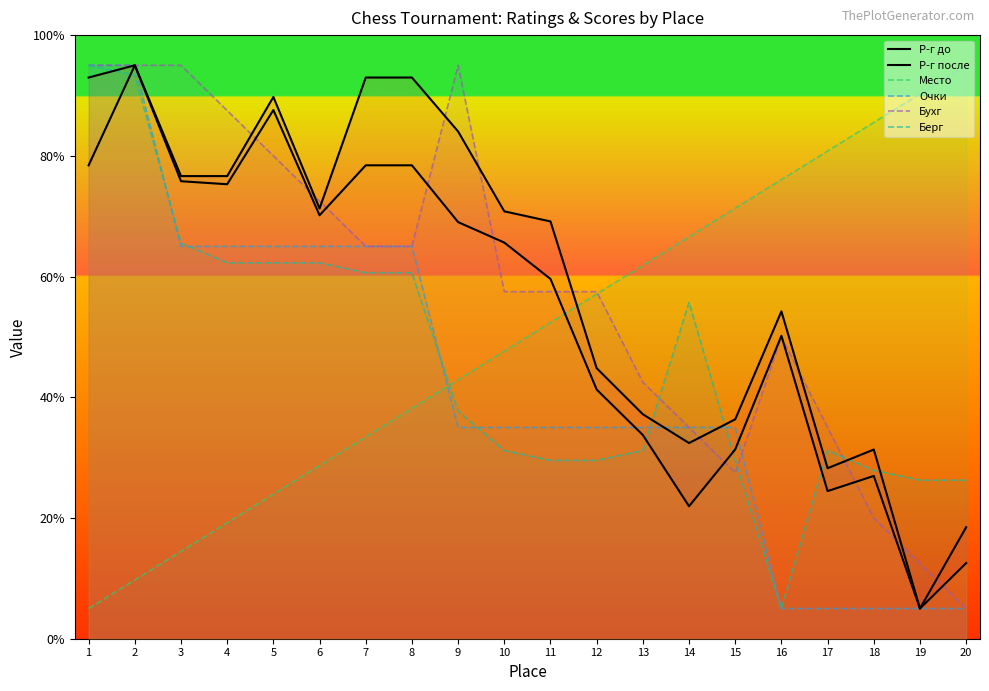

Reading left to right, extract all data points from this chart.

Р-г до: 93.0	95.0	76.6	76.6	89.8	71.3	93.0	93.0	84.0	70.8	69.1	44.8	37.2	32.4	36.4	54.2	28.2	31.3	5.0	18.5
Р-г после: 78.4	95.0	75.8	75.3	87.6	70.1	78.4	78.4	69.0	65.6	59.6	41.3	33.7	21.9	31.4	50.2	24.5	27.0	5.0	12.5
Место: 5.0	9.7	14.5	19.2	23.9	28.7	33.4	38.2	42.9	47.6	52.4	57.1	61.8	66.6	71.3	76.1	80.8	85.5	90.3	95.0
Очки: 95.0	95.0	65.0	65.0	65.0	65.0	65.0	65.0	35.0	35.0	35.0	35.0	35.0	35.0	35.0	5.0	5.0	5.0	5.0	5.0
Бухг: 95.0	95.0	95.0	87.5	80.0	72.5	65.0	65.0	95.0	57.5	57.5	57.5	42.5	35.0	27.5	50.0	35.0	20.0	12.5	5.0
Берг: 95.0	93.4	65.5	62.3	62.3	62.3	60.6	60.6	37.7	31.2	29.5	29.5	31.2	55.7	29.5	5.0	31.2	27.9	26.3	26.3